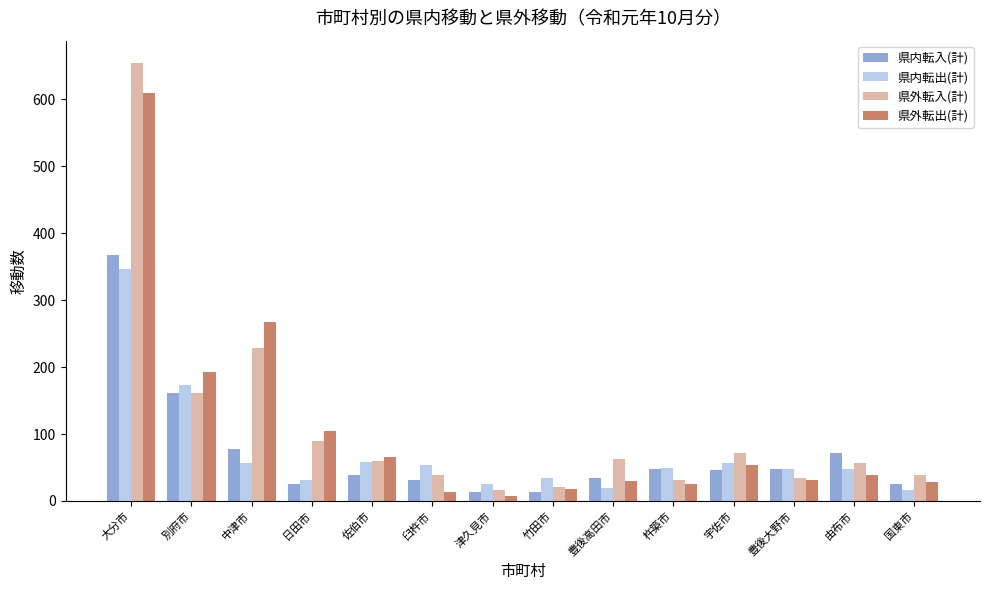

At which category is the sum across all series the highest?

大分市